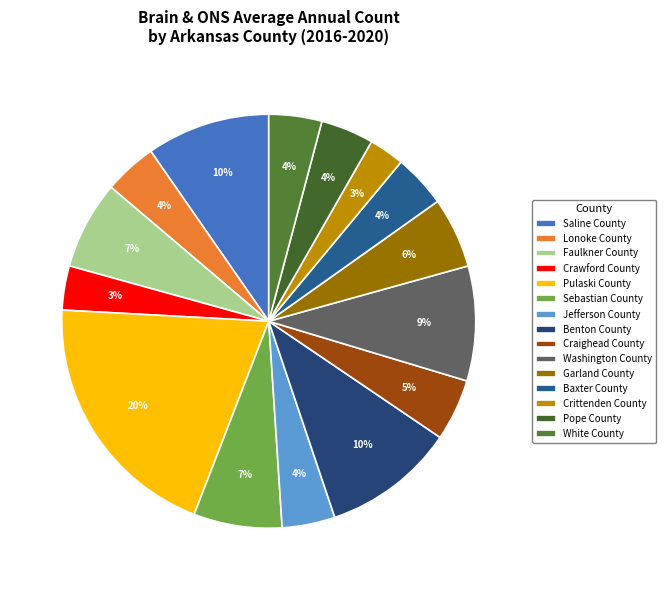

What percentage is the White County slice, to the nearest percent?

4%